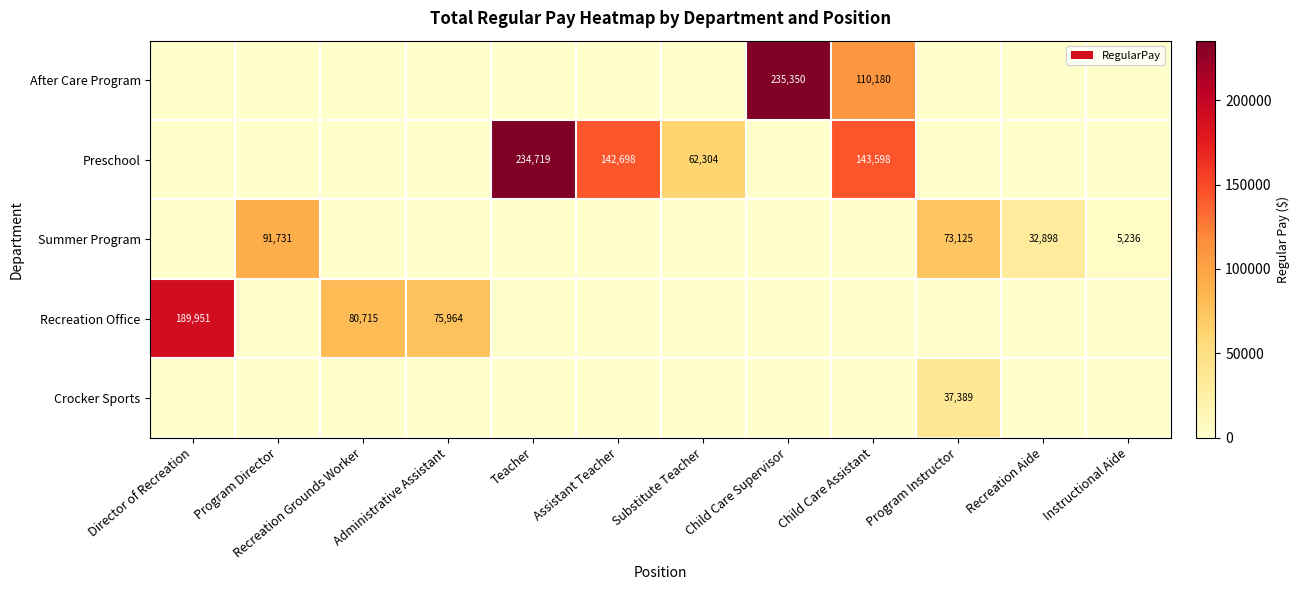

At which category is the sum across all series the highest?

Child Care Assistant